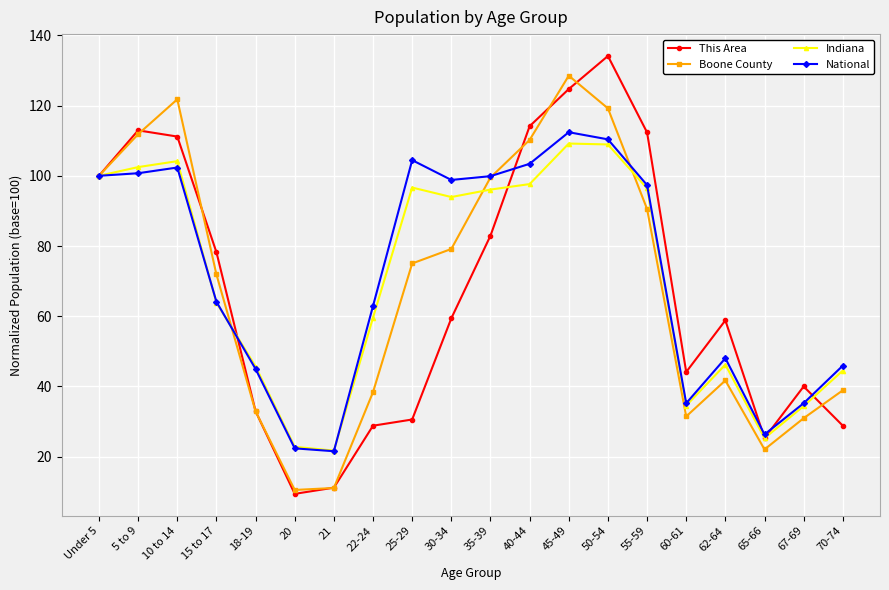

What is the maximum value shown in the chart?

134.1